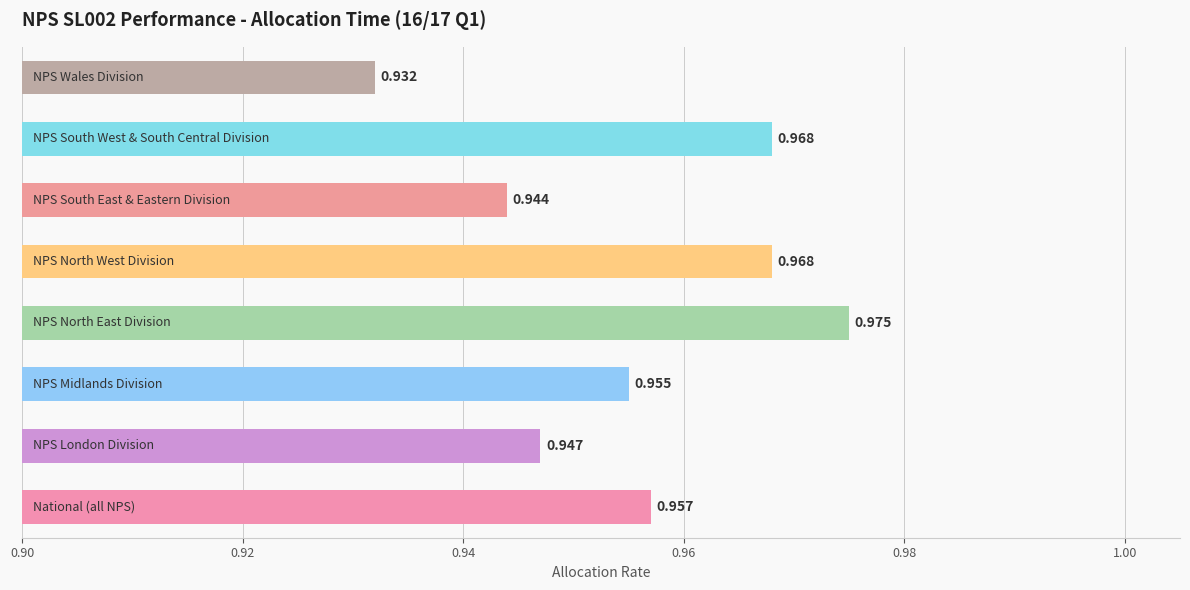

How many categories are shown in the chart?

8